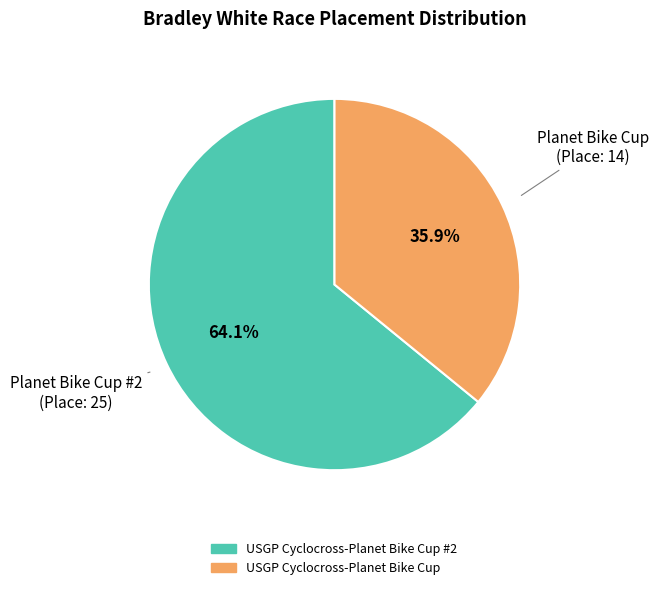

To the nearest percent, what portion does USGP Cyclocross-Planet Bike Cup represent?

36%